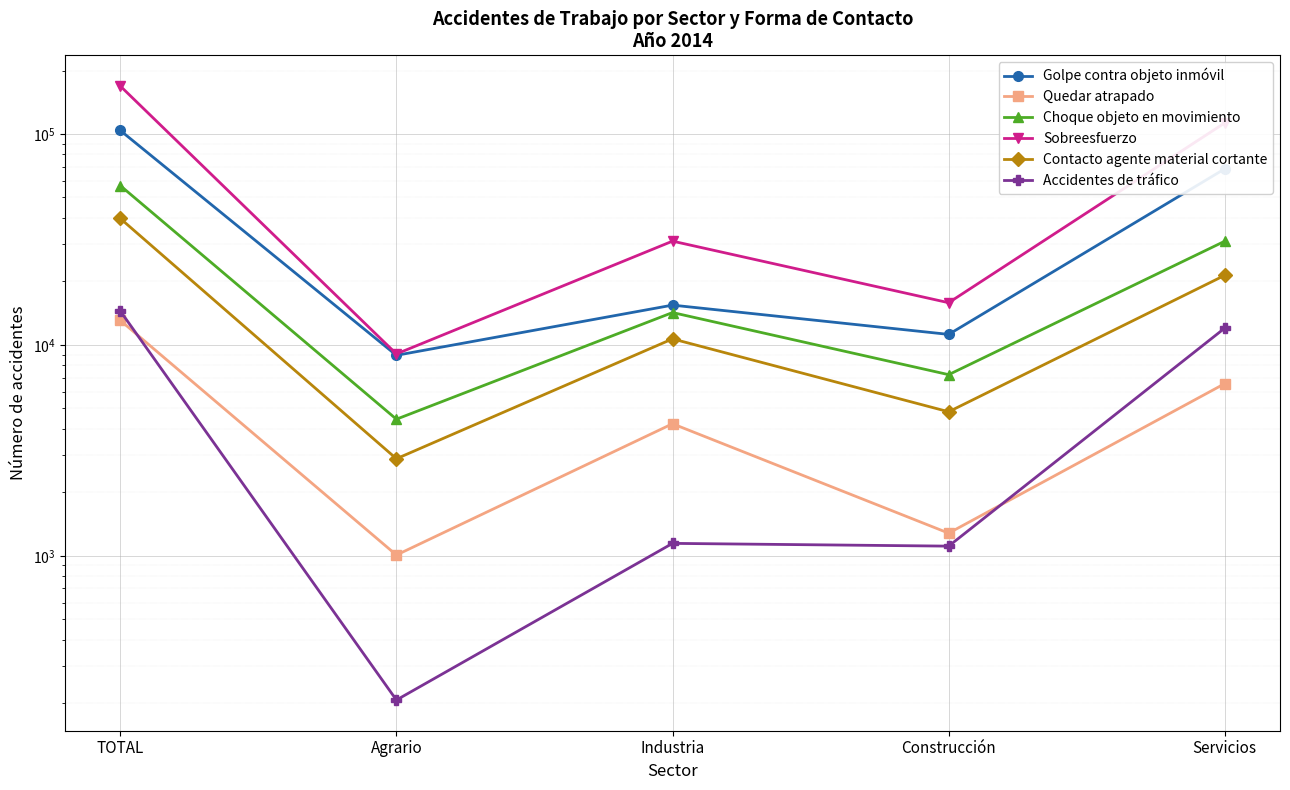

What is the difference between the maximum and minimum values in the Choque objeto en movimiento series?

52483